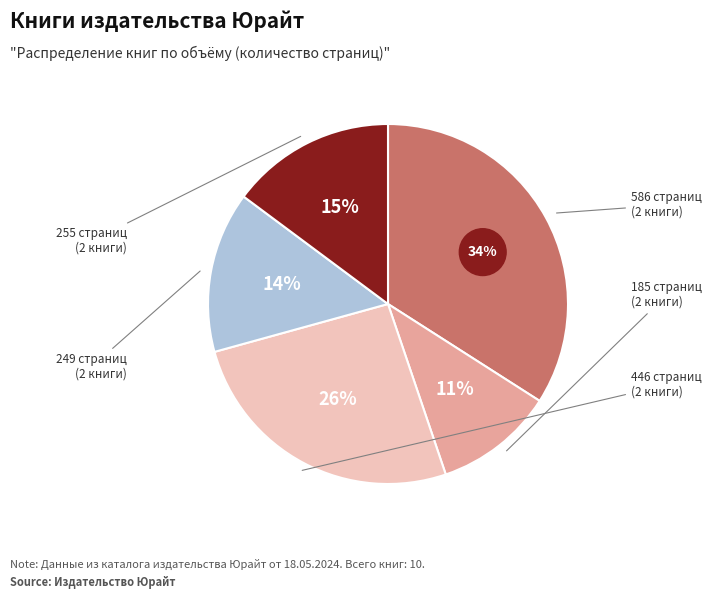

What is the change in value from ОБОРУДОВАНИЕ И АВТОМАТИЗАЦИЯ (ВО, 586) to ОБОРУДОВАНИЕ И АВТОМАТИЗАЦИЯ (СПО, 185)?

-401